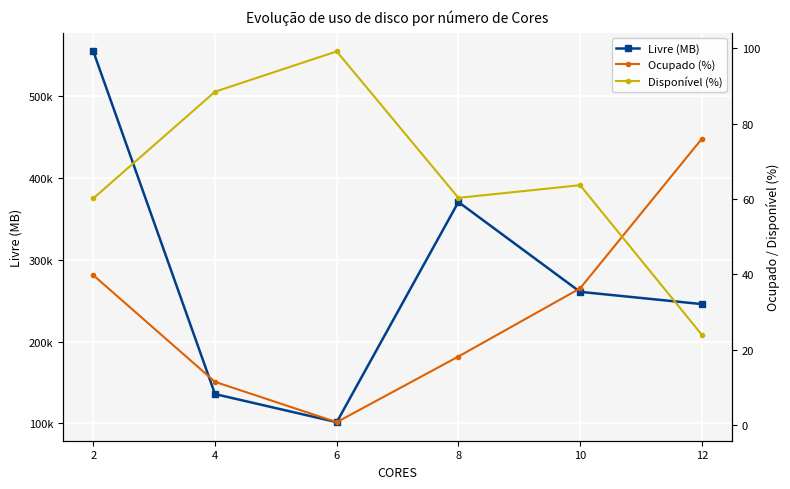

What are all the series names shown in the legend?

Livre (MB), Ocupado (%), Disponível (%)